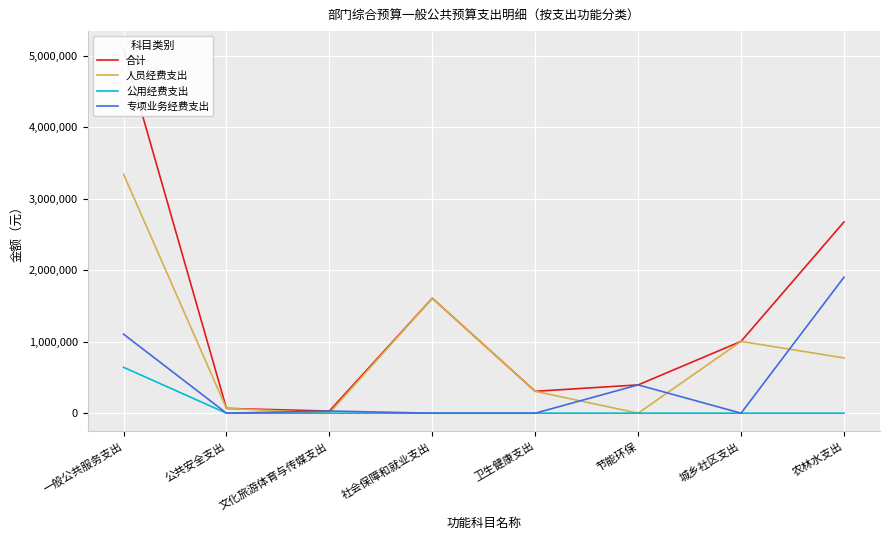

What is the total value across all series at 农林水支出?

5352744